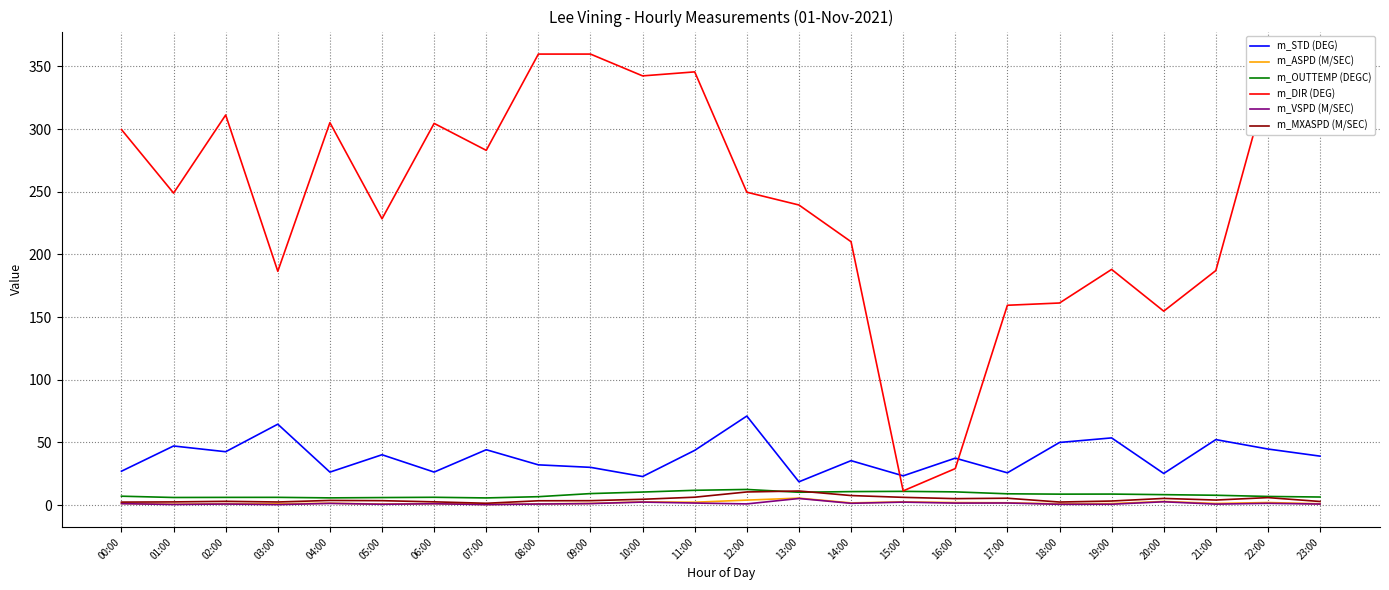

True or false: m_OUTTEMP (DEGC) and m_STD (DEG) cross at least once.

False